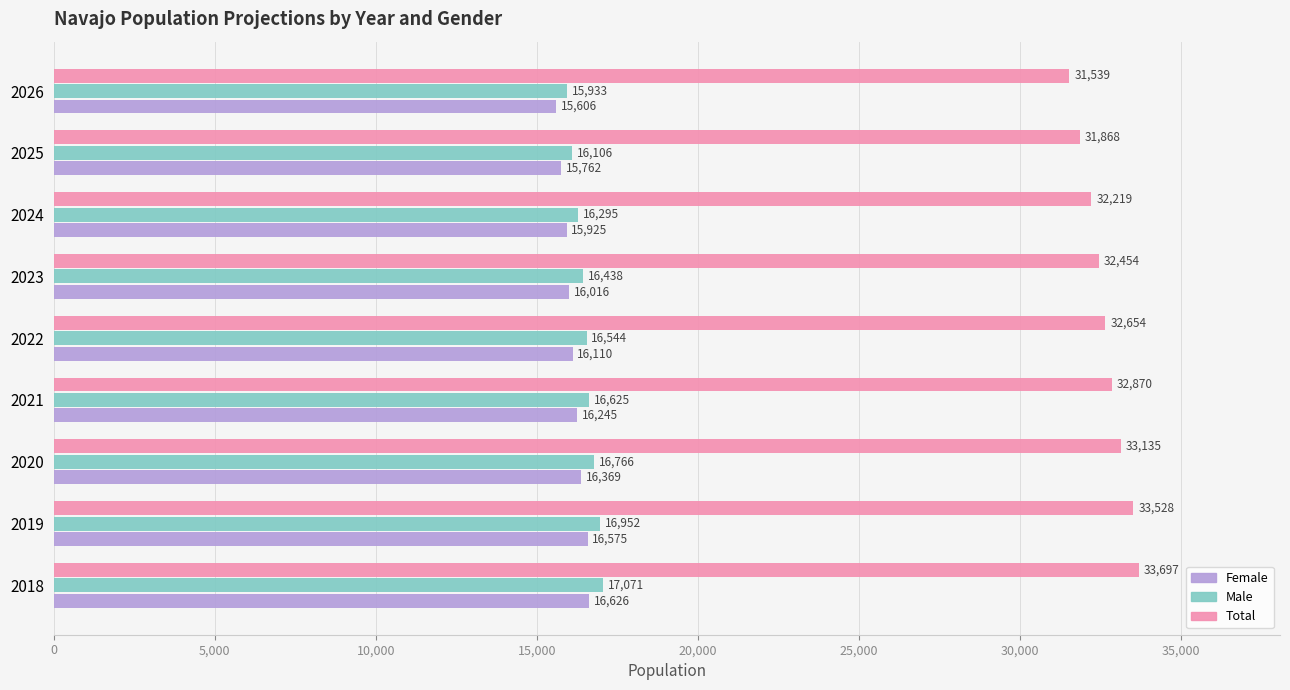

Rank the series by their maximum value, from highest to lowest.

Total, Male, Female